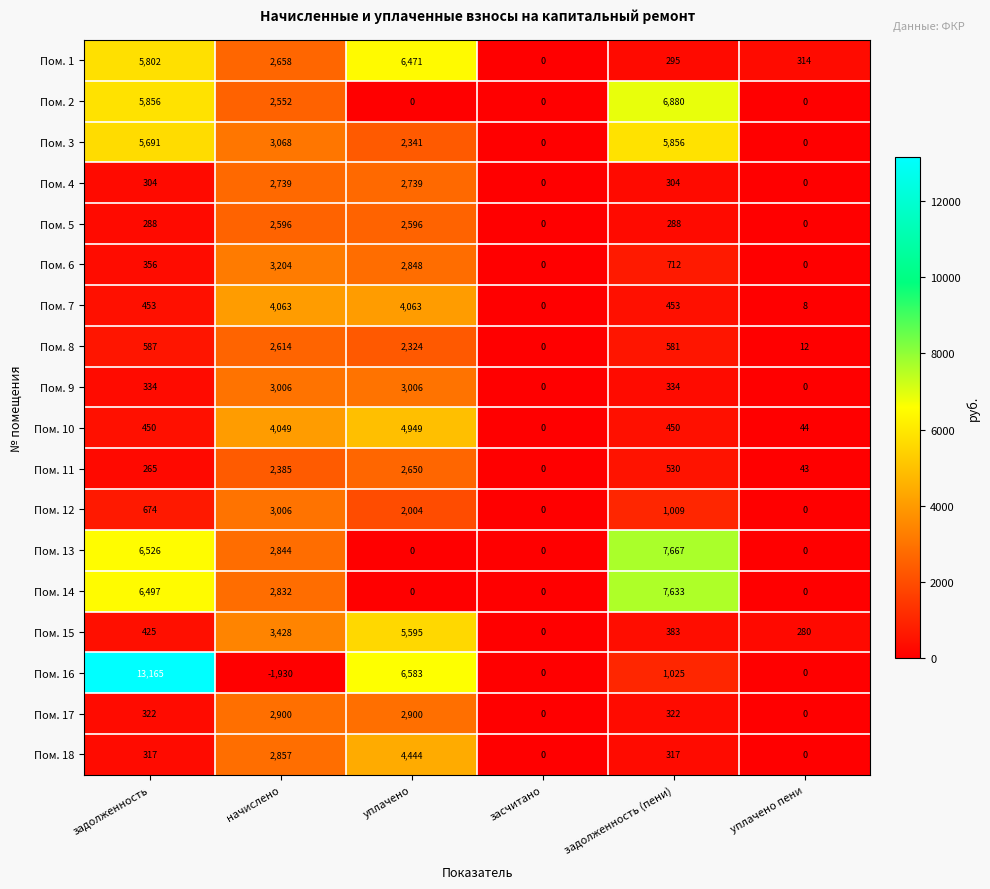

Which series has the largest range (max minus min)?

Пом. 16